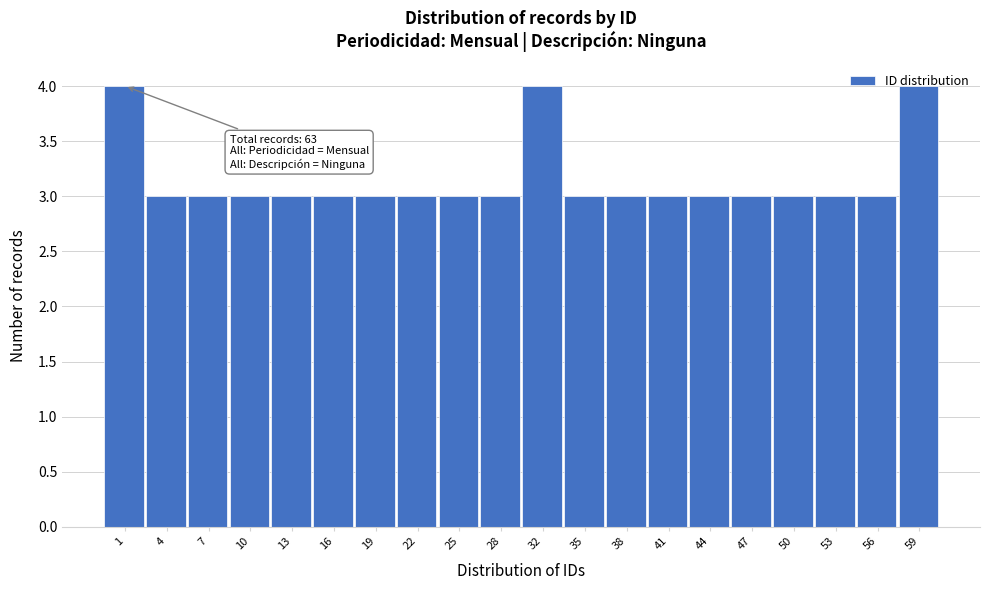

Approximately how many times larger is the value at 38 compared to 19?

1.0